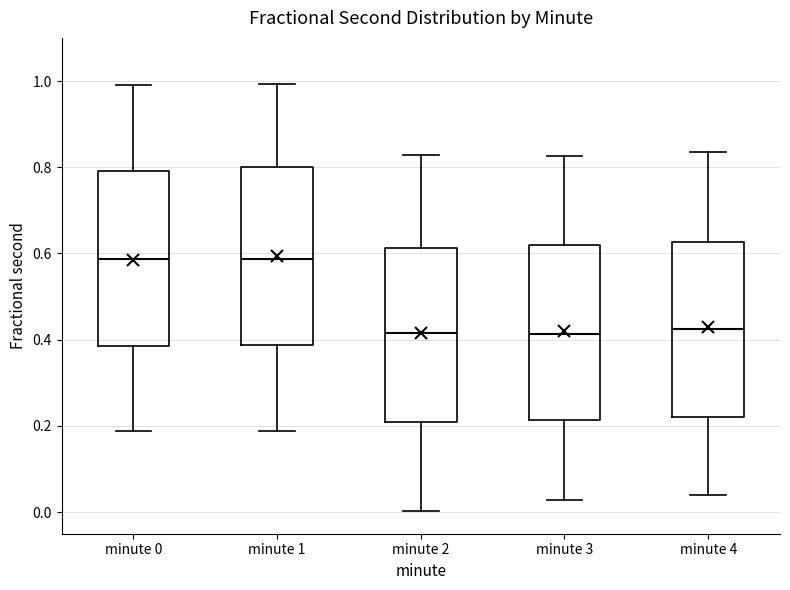

Reading left to right, transcribe this box plot: for each box, give where its median line is, the range the box spans, and where its two whiskers end, as read against the y-axis. The values are not printed on the chart, so give them approximately, as read against the axis.

minute 0: median 0.58, box 0.38 to 0.80, whiskers 0.18 to 1.00
minute 1: median 0.58, box 0.38 to 0.80, whiskers 0.18 to 1.00
minute 2: median 0.42, box 0.20 to 0.62, whiskers 0.00 to 0.82
minute 3: median 0.42, box 0.22 to 0.62, whiskers 0.02 to 0.82
minute 4: median 0.42, box 0.22 to 0.62, whiskers 0.04 to 0.84